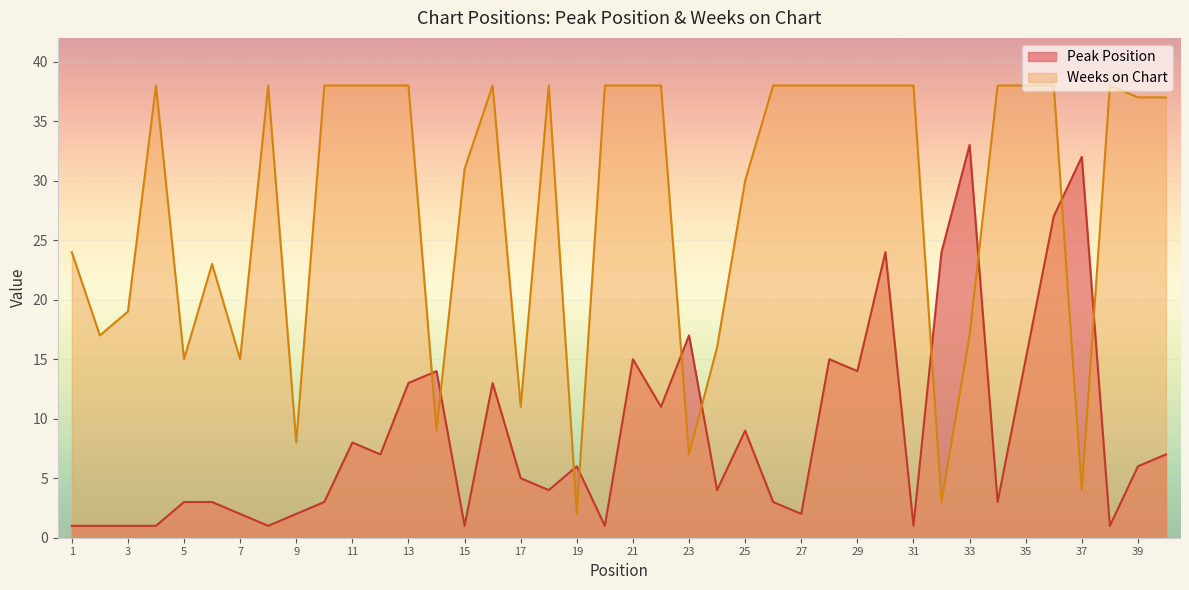

What is the difference between the highest and lowest values at 27?

36